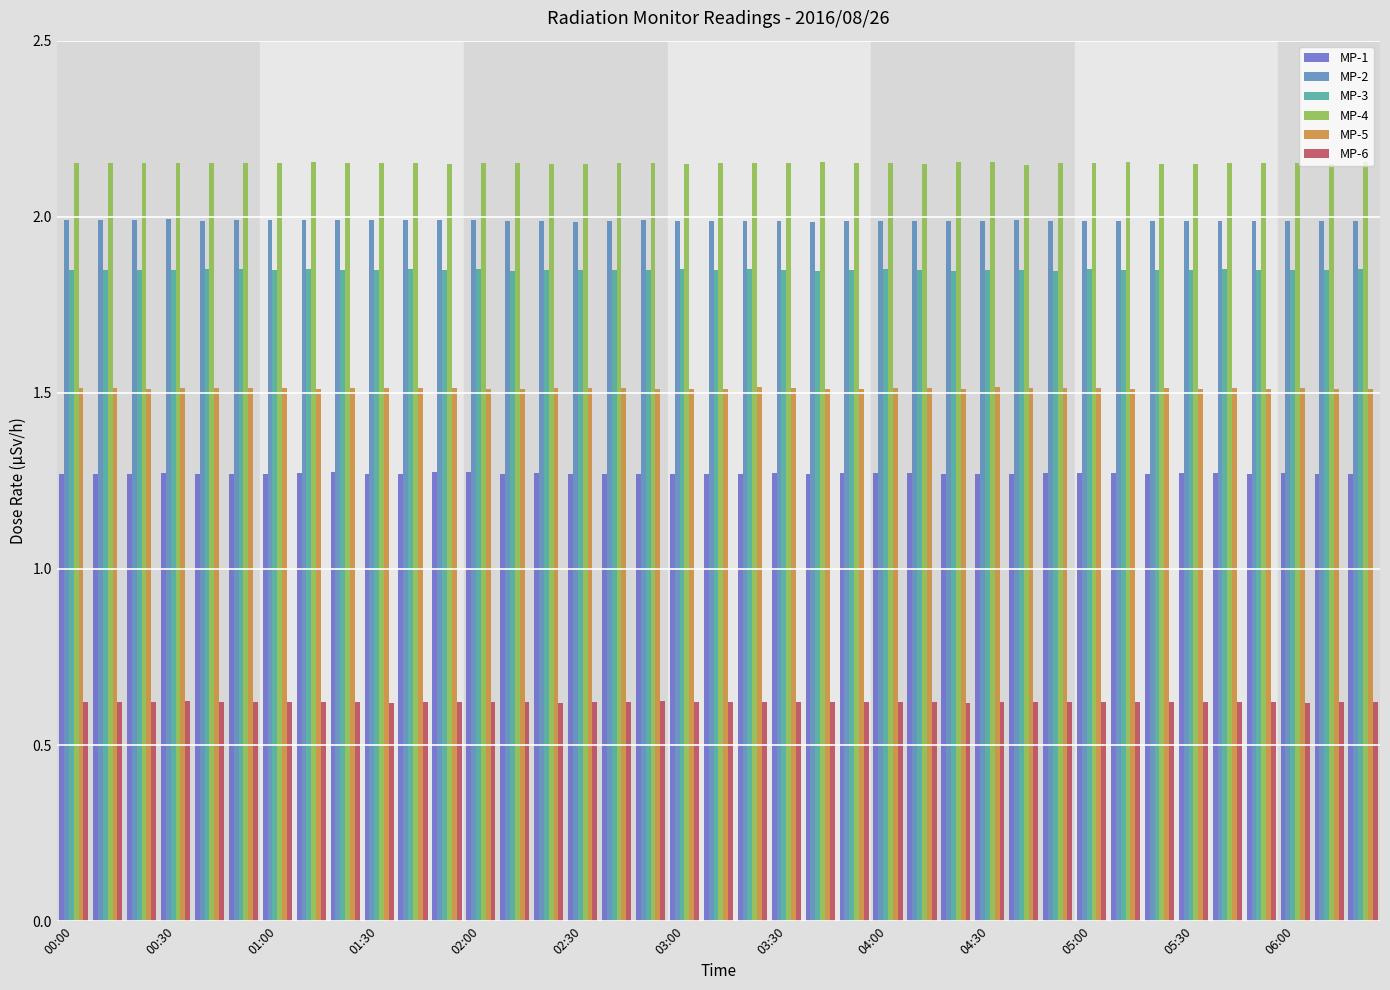

At how many categories does at least one series exceed 1?

39